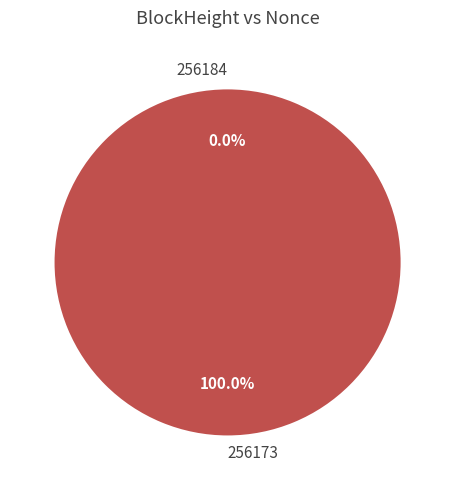

Which slice represents more than half of the pie?

256173